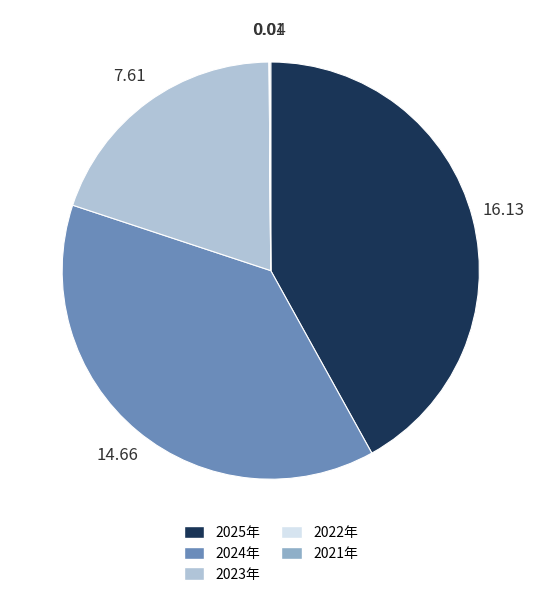

Between 2024年 and 2023年, which is larger?

2024年